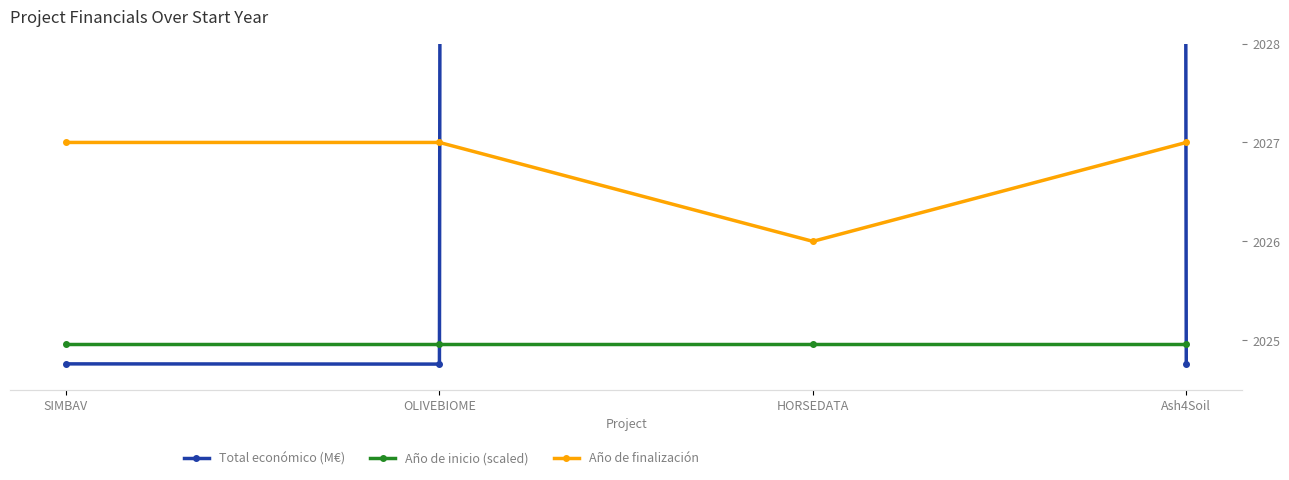

Is it true that Año de inicio (scaled) equals 3.4 at Ash4Soil?

False